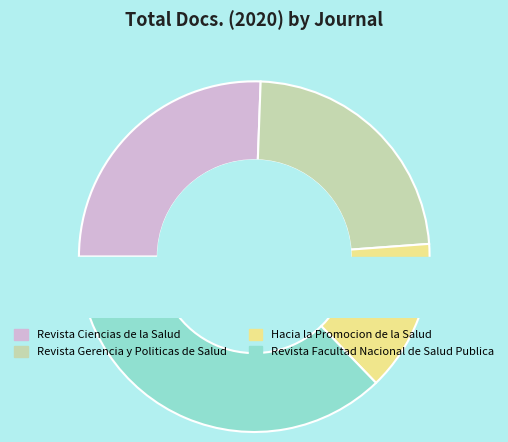

What is the smallest slice in the pie chart?

Hacia la Promocion de la Salud